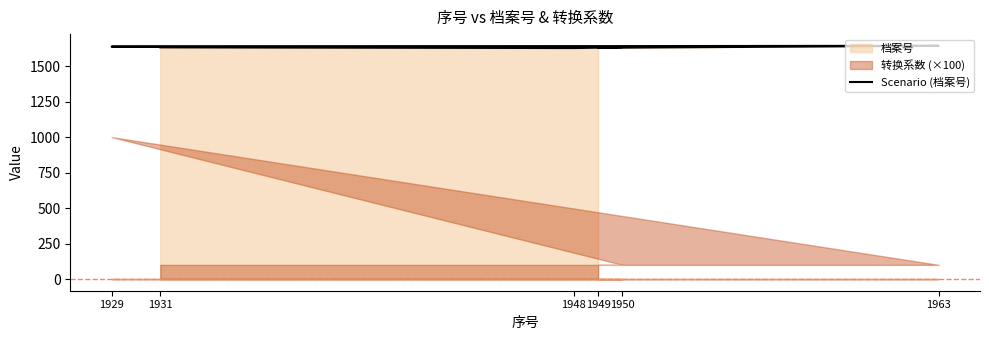

What is the difference between the second highest and second lowest values?

8